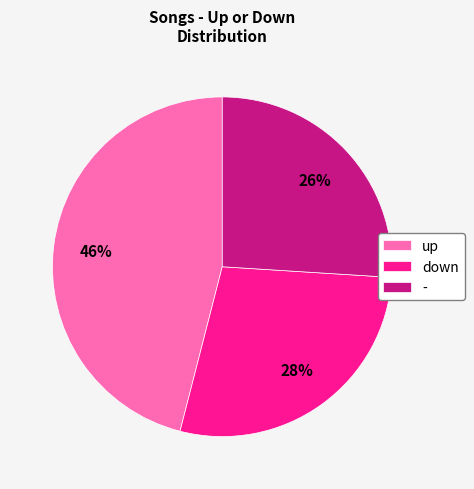

What is the ratio of the value at - to the value at down?

0.9